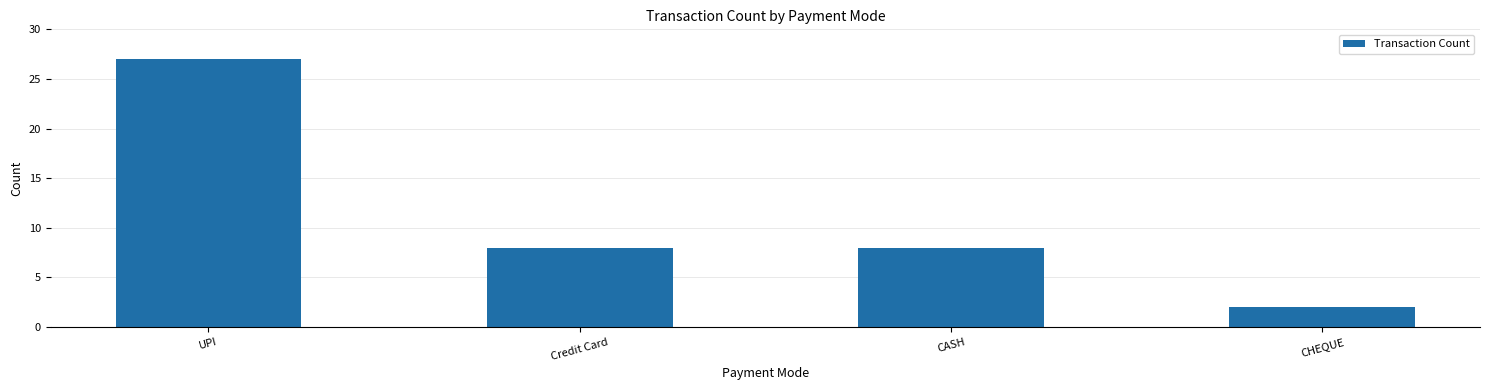

Reading left to right, transcribe all the data shown in this chart.

UPI=27	Credit Card=8	CASH=8	CHEQUE=2